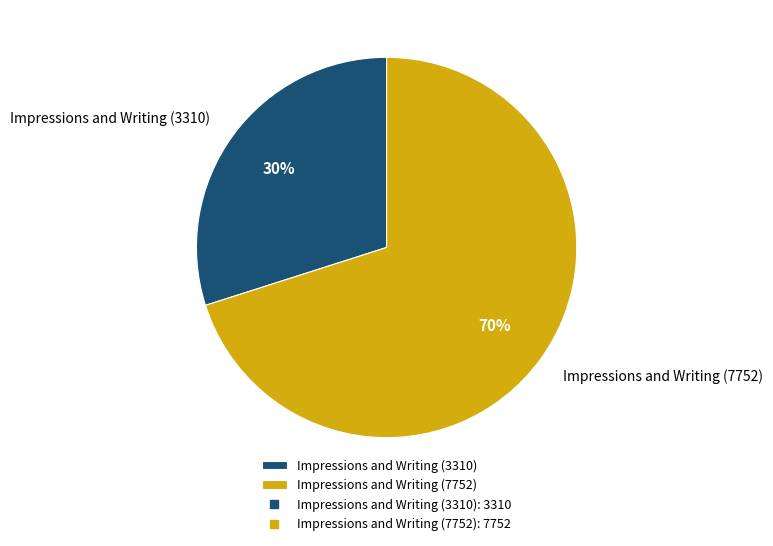

Is there any slice that represents more than half of the pie?

Yes